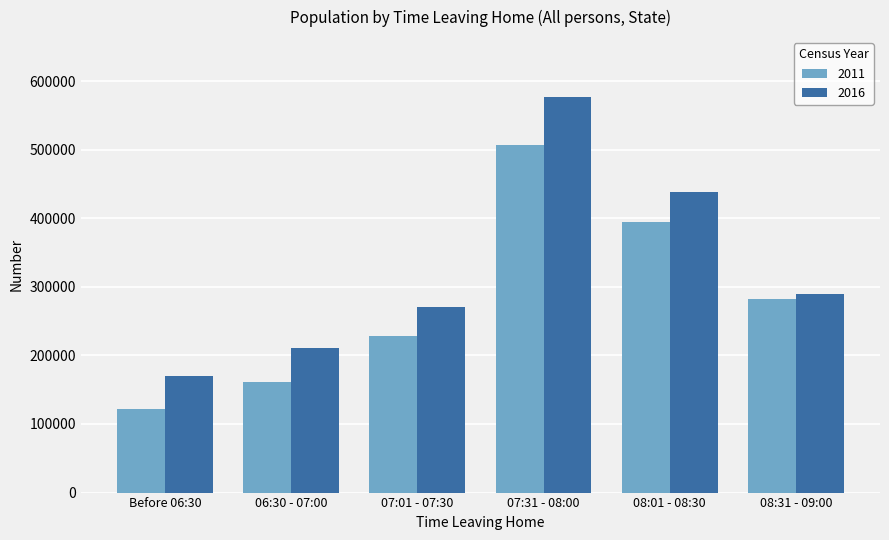

What are all the series names shown in the legend?

2011, 2016